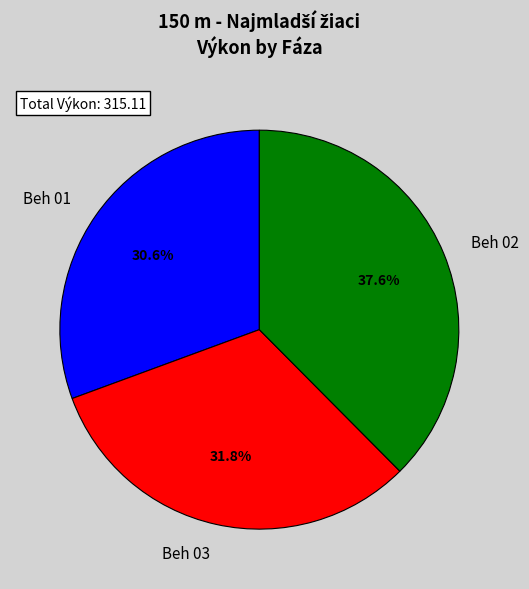

Which has a higher value, Beh 02 or Beh 01?

Beh 02